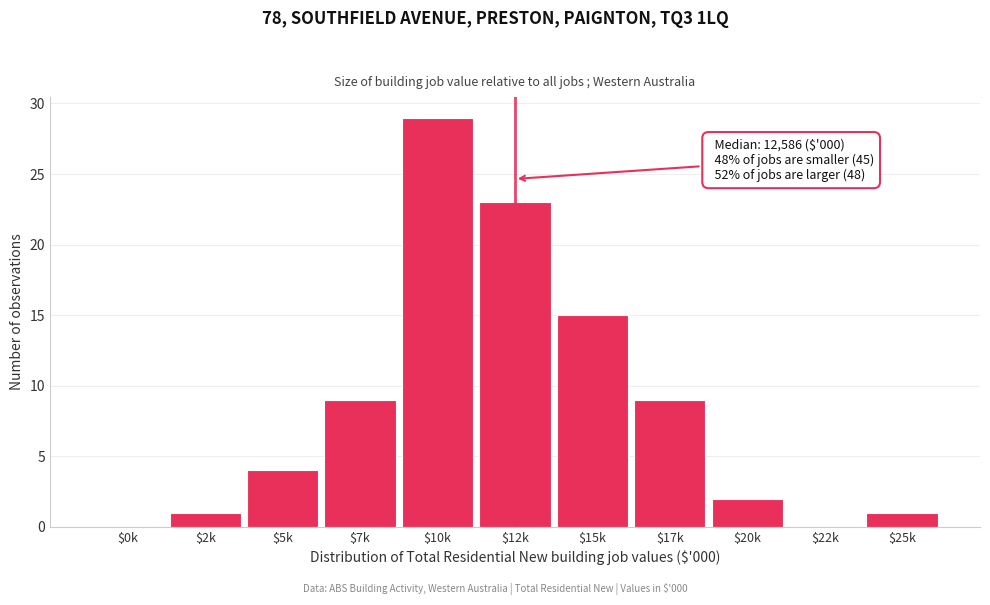

What is the maximum value shown in the chart?

29